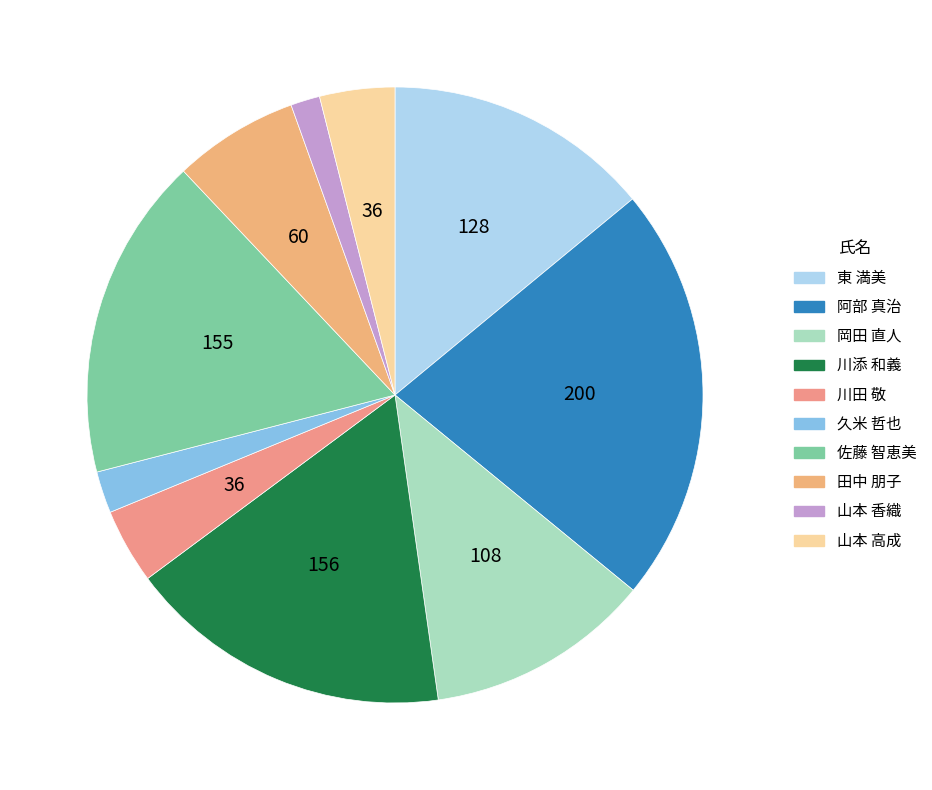

Approximately how many times larger is the value at 川田 敬 compared to 川添 和義?

0.2